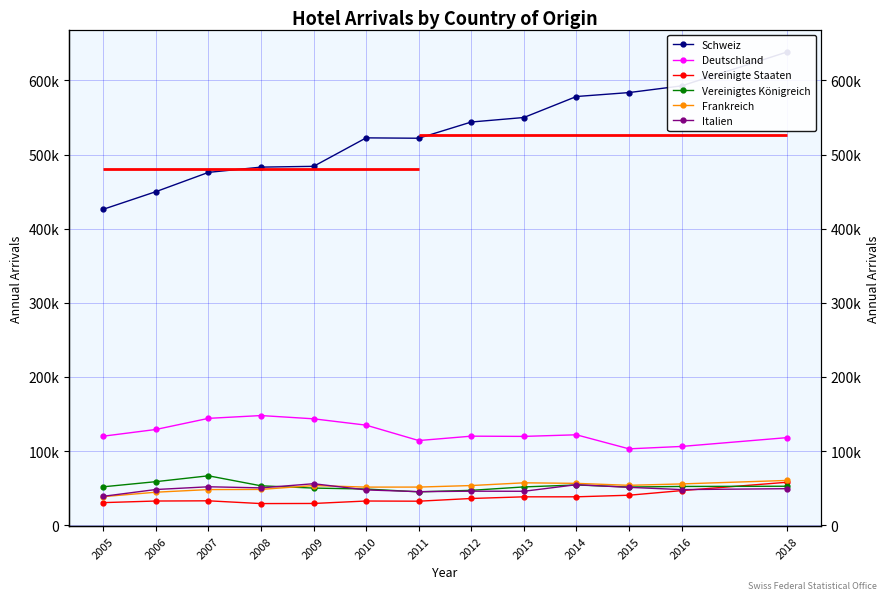

Which series changed the most between 2006 and 2005?

Schweiz